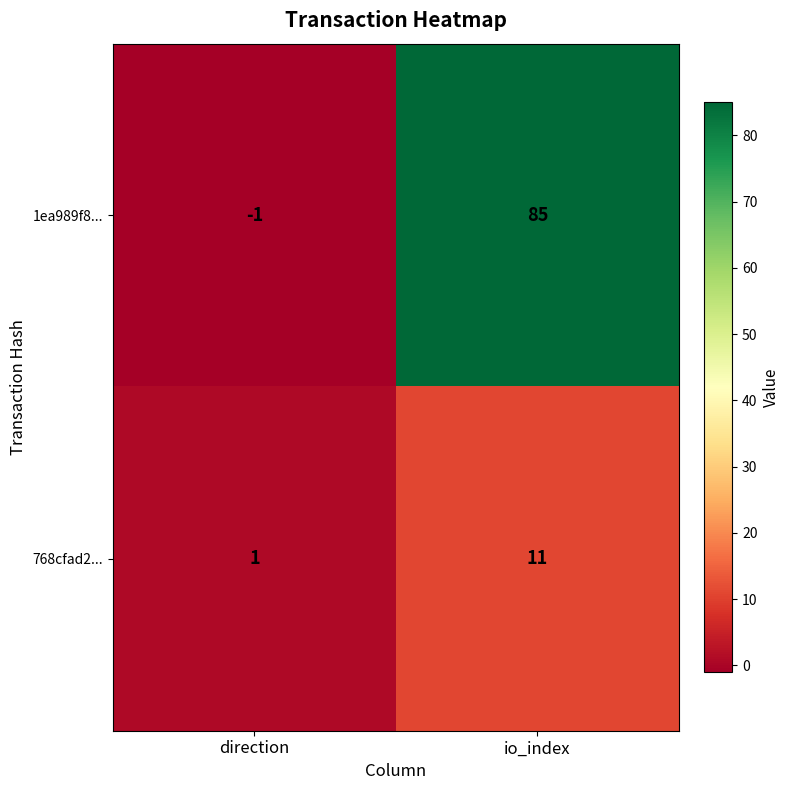

At which category is the sum across all series the highest?

io_index